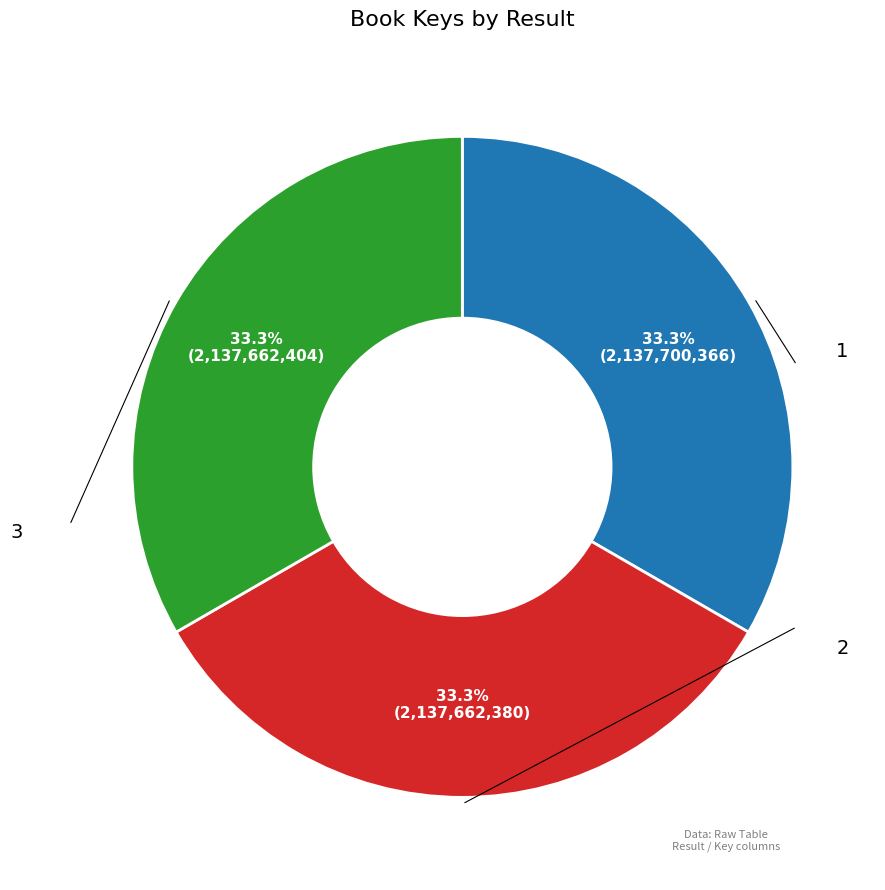

Combined, do 1 and 3 account for over 50%?

Yes